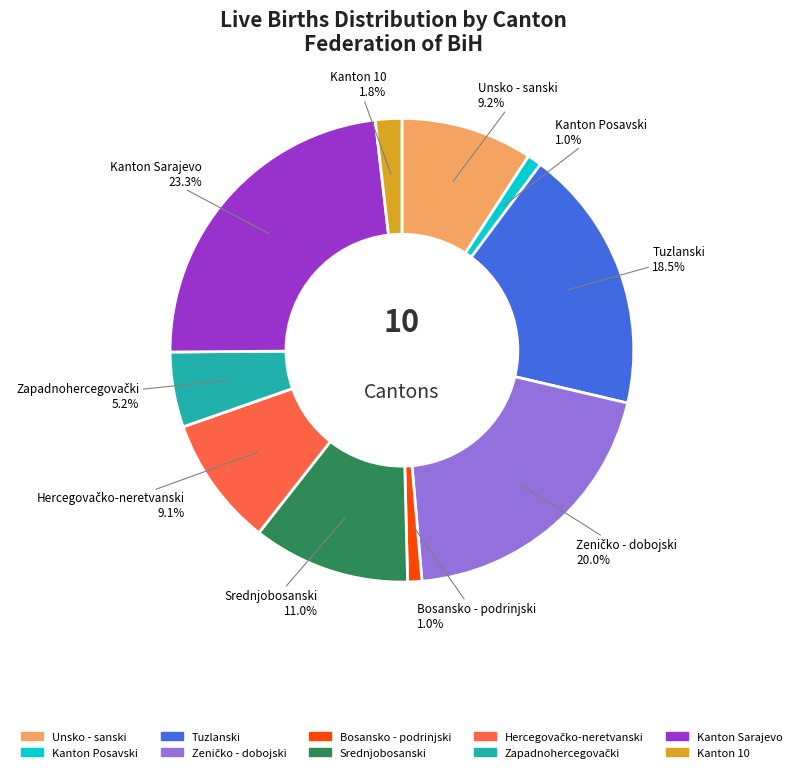

Does Kanton Posavski represent more than half of the total?

No